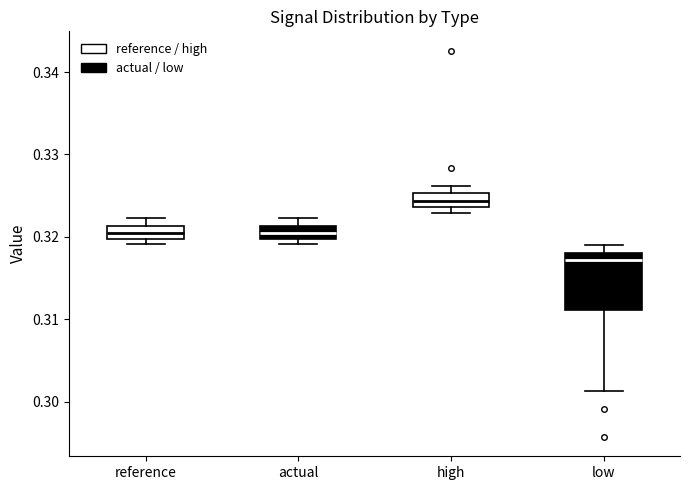

Reading left to right, read every box against the y-axis: the position of its median line, the range the box covers, and the ends of its whiskers. The values are not printed on the chart, so give them approximately, as read against the axis.

reference: median 0.320 (inside the box), box 0.320 to 0.321, whiskers 0.319 to 0.322
actual: median 0.320 (inside the box), box 0.320 to 0.321, whiskers 0.319 to 0.322
high: median 0.324 (inside the box), box 0.324 to 0.325, whiskers 0.323 to 0.326
low: median 0.317, box 0.311 to 0.318, whiskers 0.301 to 0.319